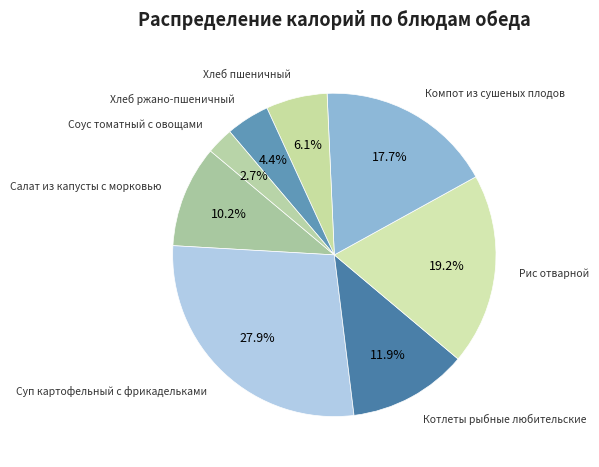

To the nearest percent, what is the average slice percentage?

12%